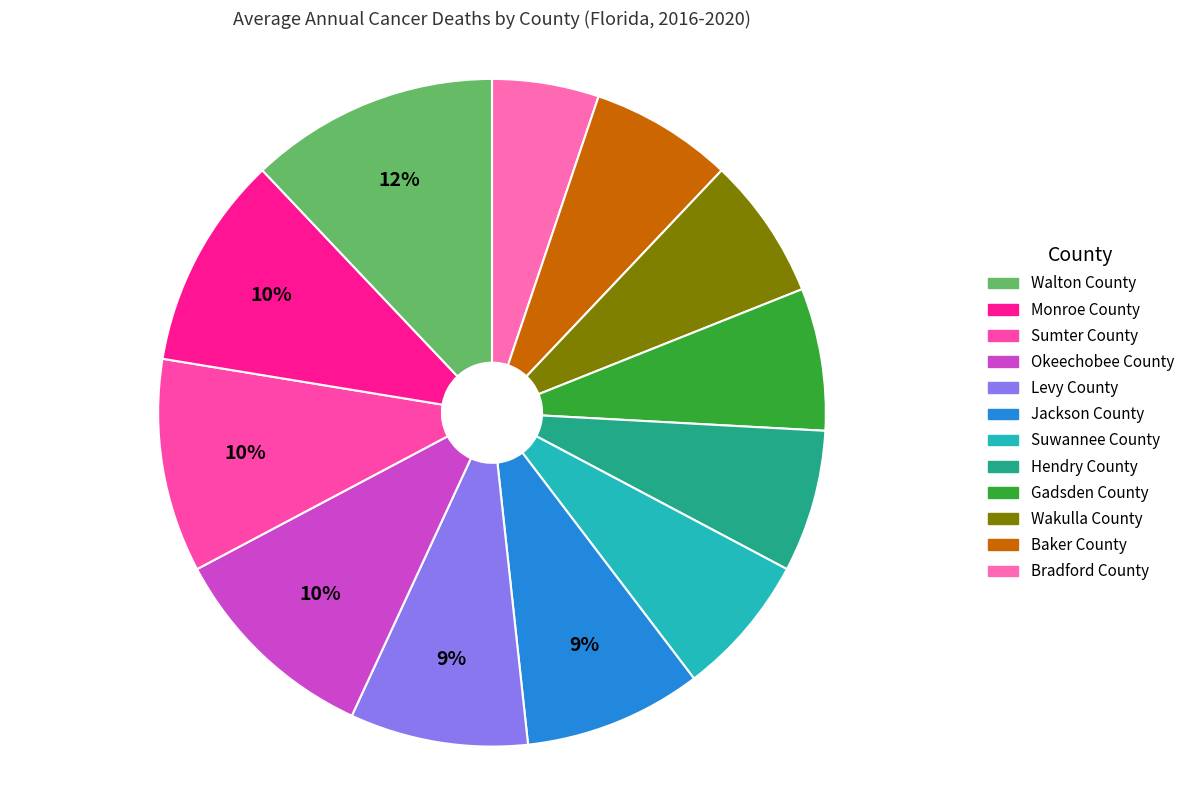

Rank the categories by value from lowest to highest.

Bradford County, Baker County, Wakulla County, Gadsden County, Hendry County, Suwannee County, Jackson County, Levy County, Okeechobee County, Sumter County, Monroe County, Walton County